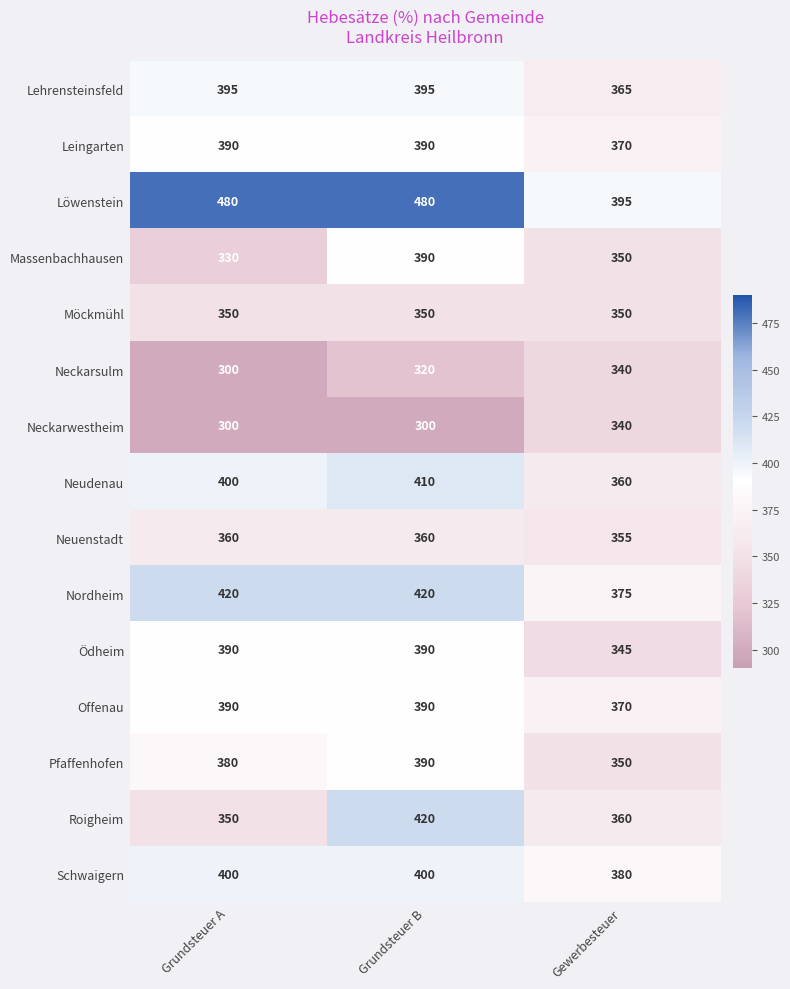

Where is Ödheim nearest to the value 367?

Gewerbesteuer